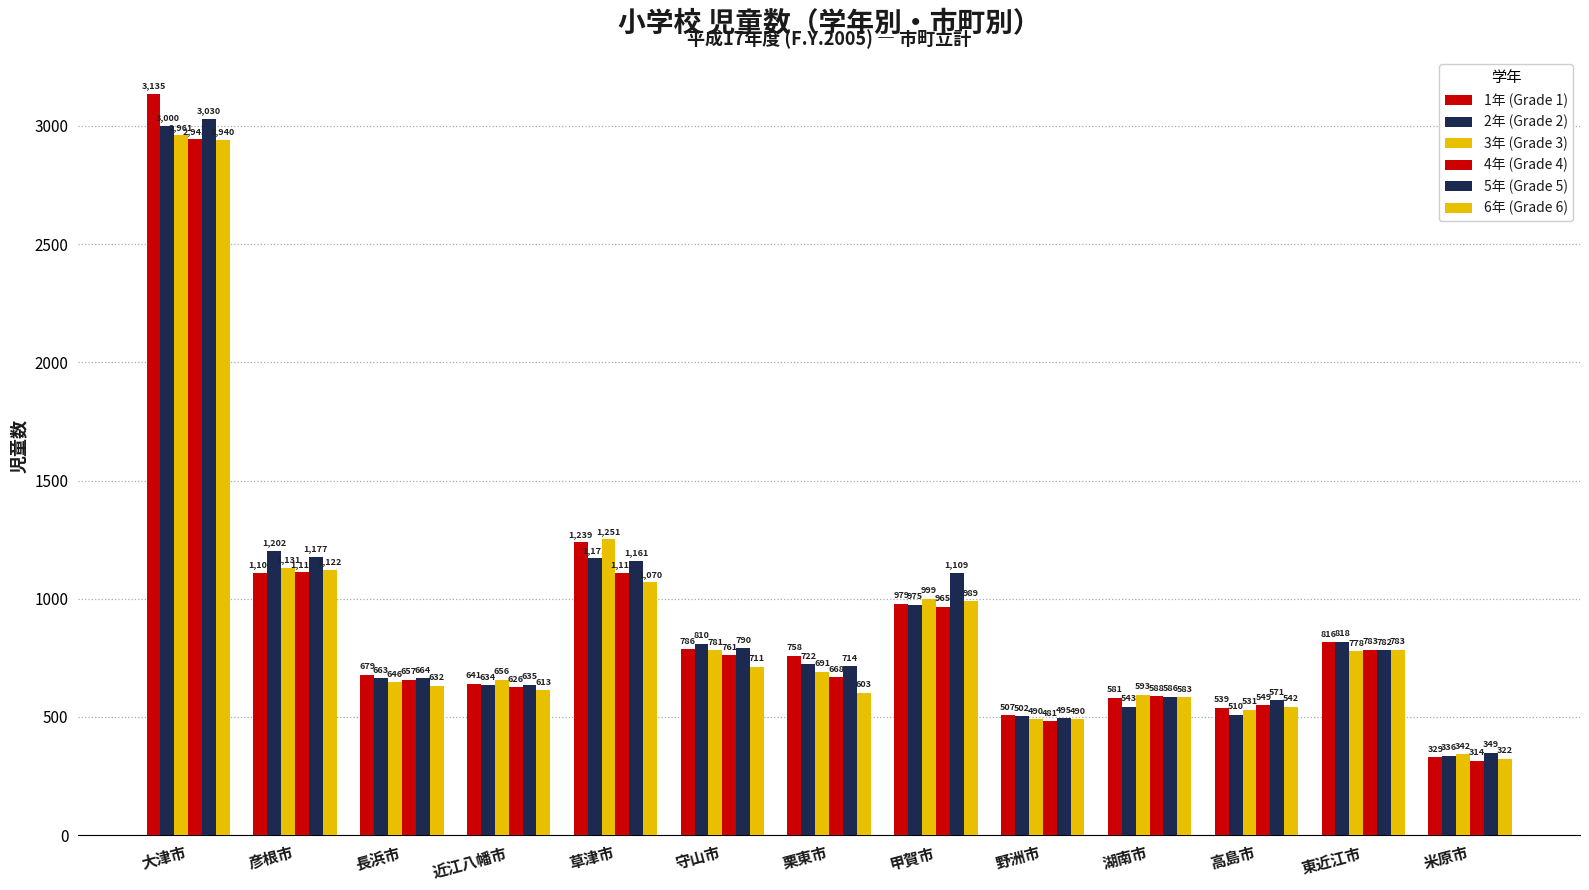

At which label does 1年 (Grade 1) reach its minimum?

米原市